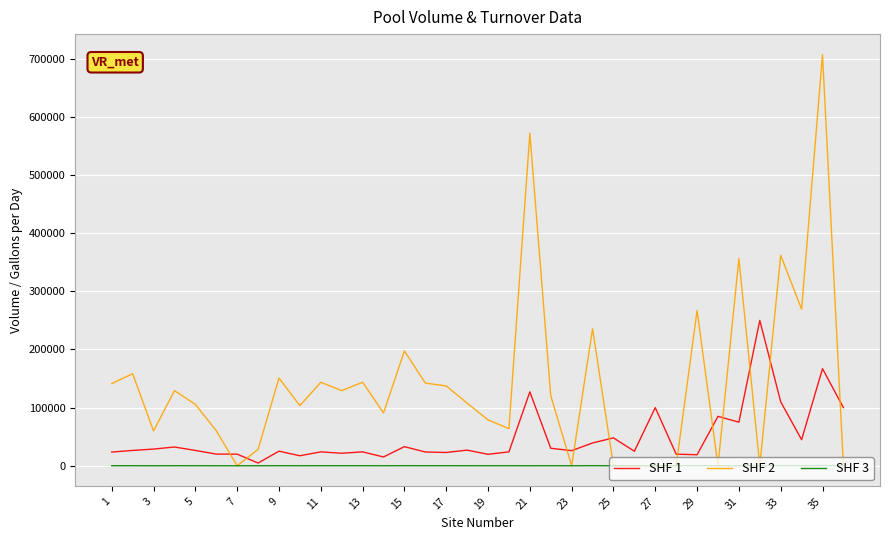

Which series has the largest range (max minus min)?

SHF 2